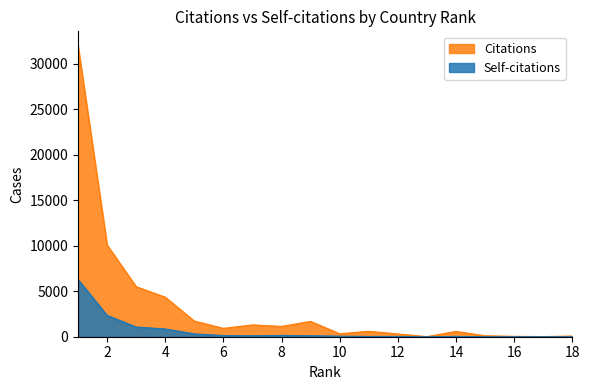

How many interior local valleys does the Self-citations series have?

5